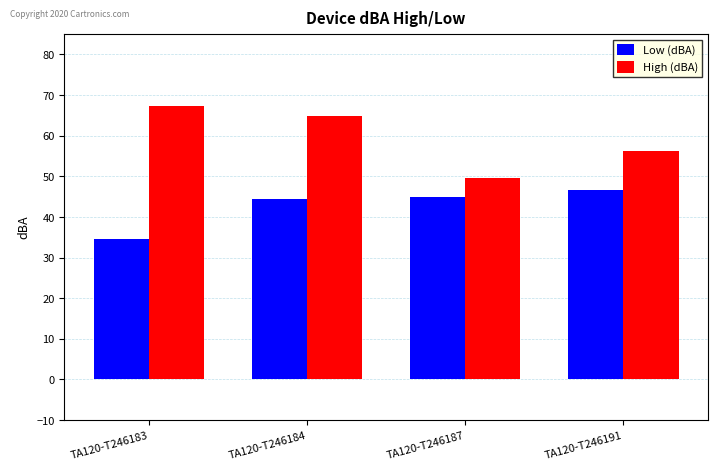

Rank the series by their average value, from lowest to highest.

Low (dBA), High (dBA)